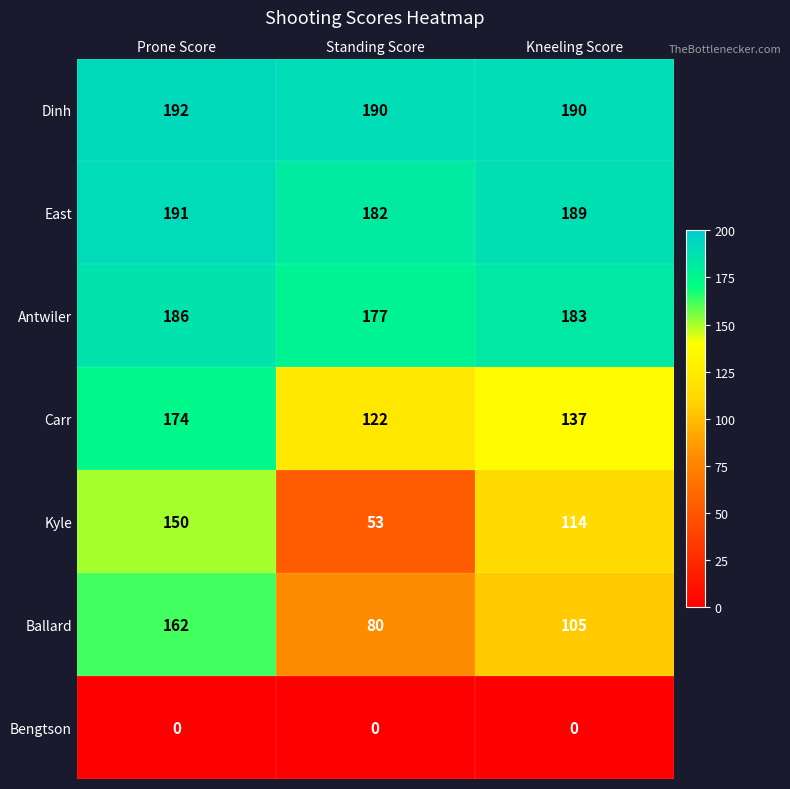

Rank the series by their maximum value, from lowest to highest.

Bengtson, Kyle, Ballard, Carr, Antwiler, East, Dinh